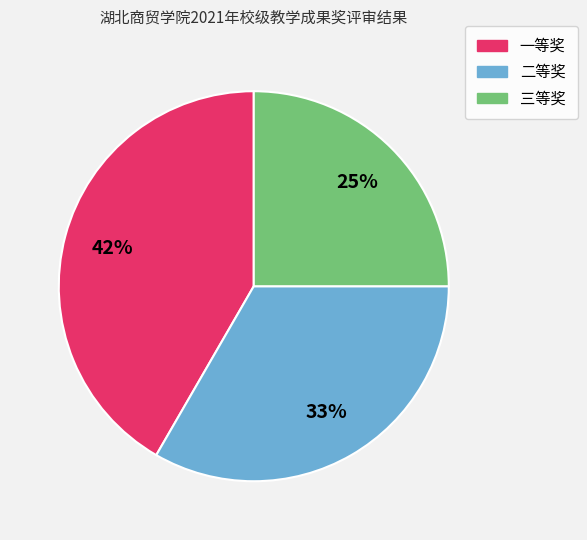

Does 一等奖 account for over 50% of the chart?

No